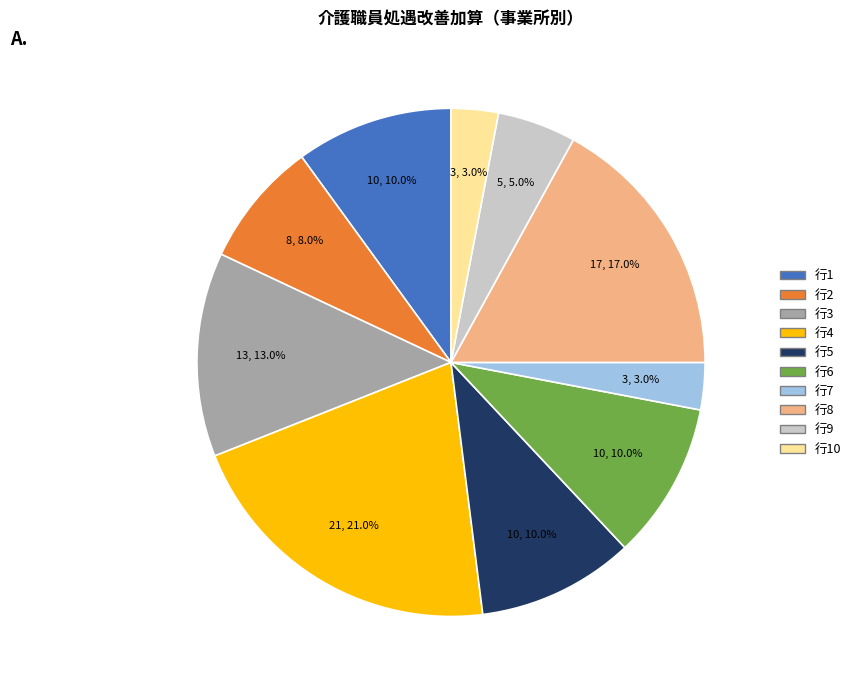

Is there any slice that represents more than half of the pie?

No